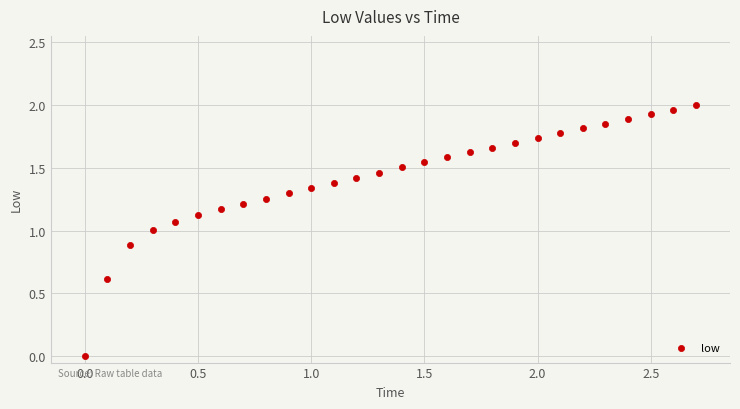

What is the range of X values (max minus min)?

2.7